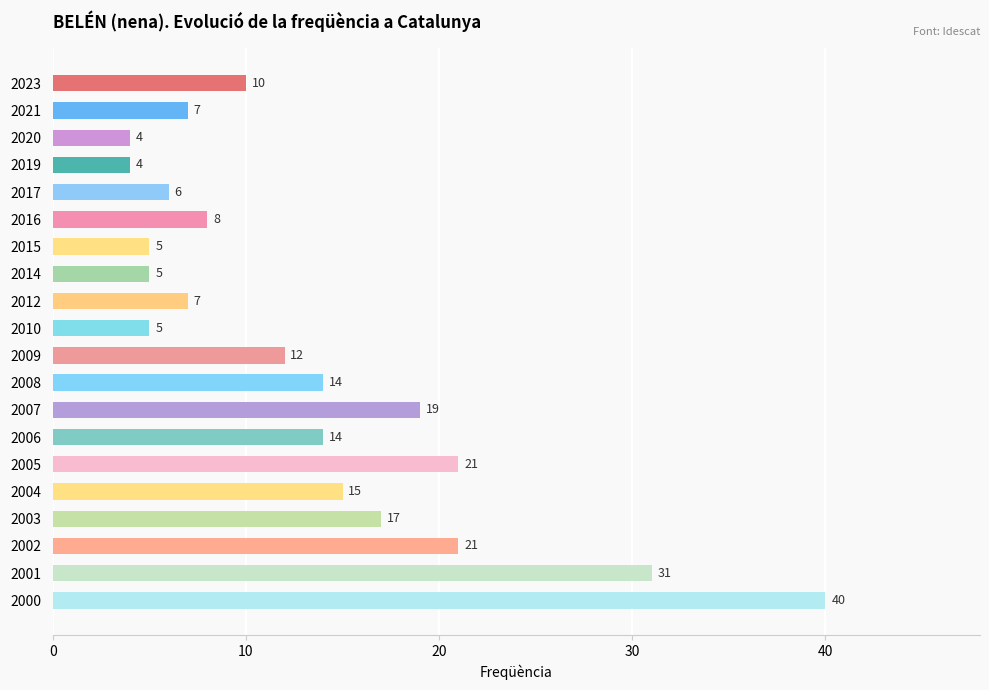

Reading top to bottom, list all the values displayed in this chart.

10	7	4	4	6	8	5	5	7	5	12	14	19	14	21	15	17	21	31	40